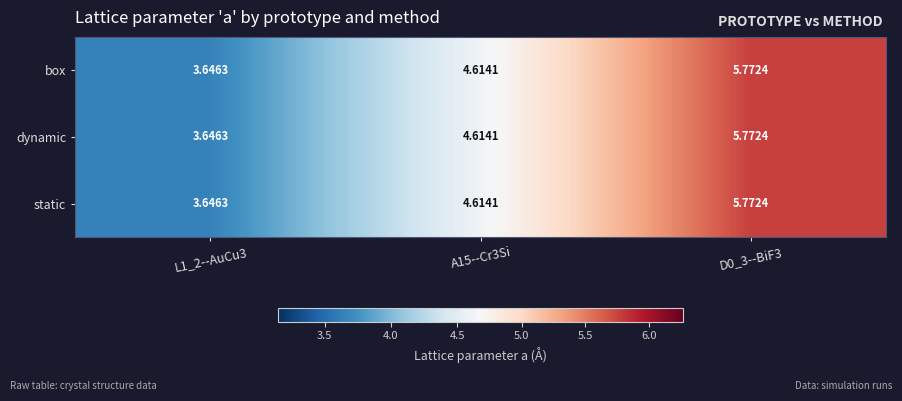

How many values in the dynamic series exceed 4?

2